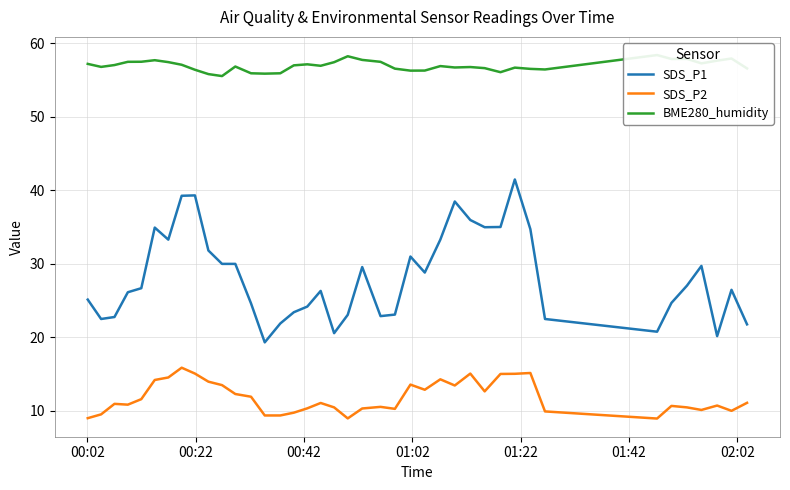

What is the highest value of the SDS_P1 series?

41.5